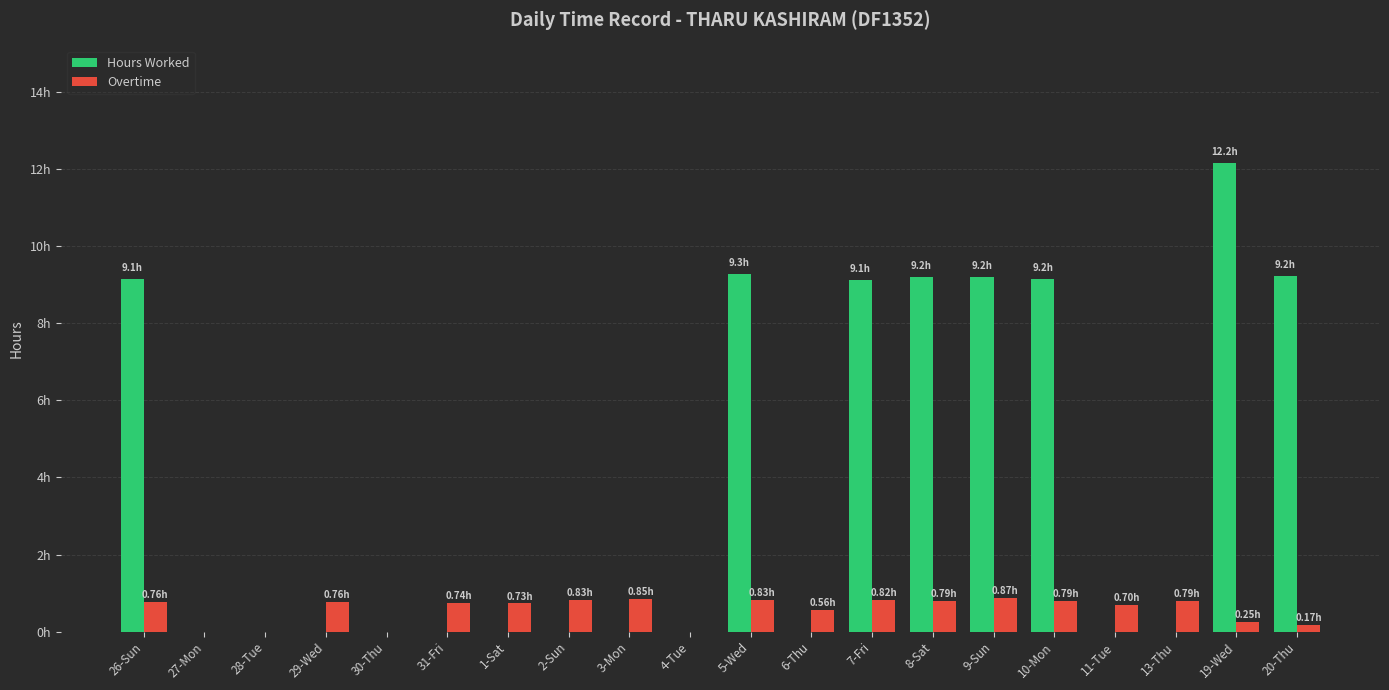

The Overtime series shows 0.0 at 4-Tue. True or false?

True